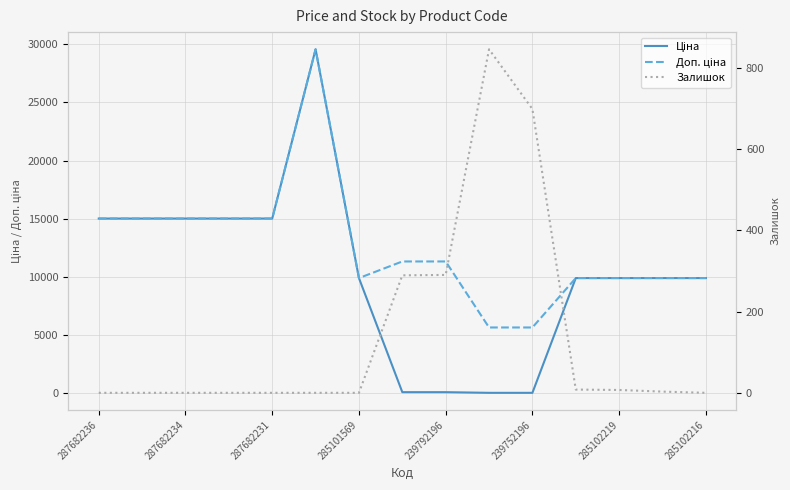

What are all the series names shown in the legend?

Ціна, Доп. ціна, Залишок